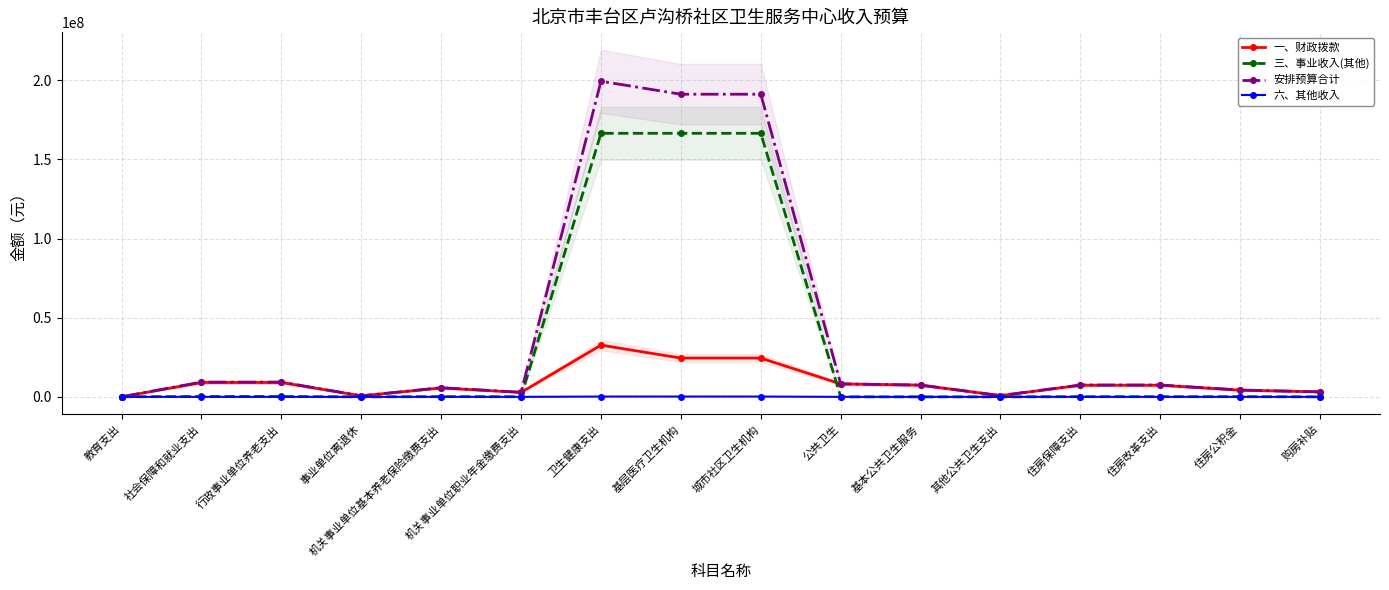

At 住房公积金, list the series in order from largest to smallest.

安排预算合计, 一、财政拨款, 三、事业收入(其他), 六、其他收入